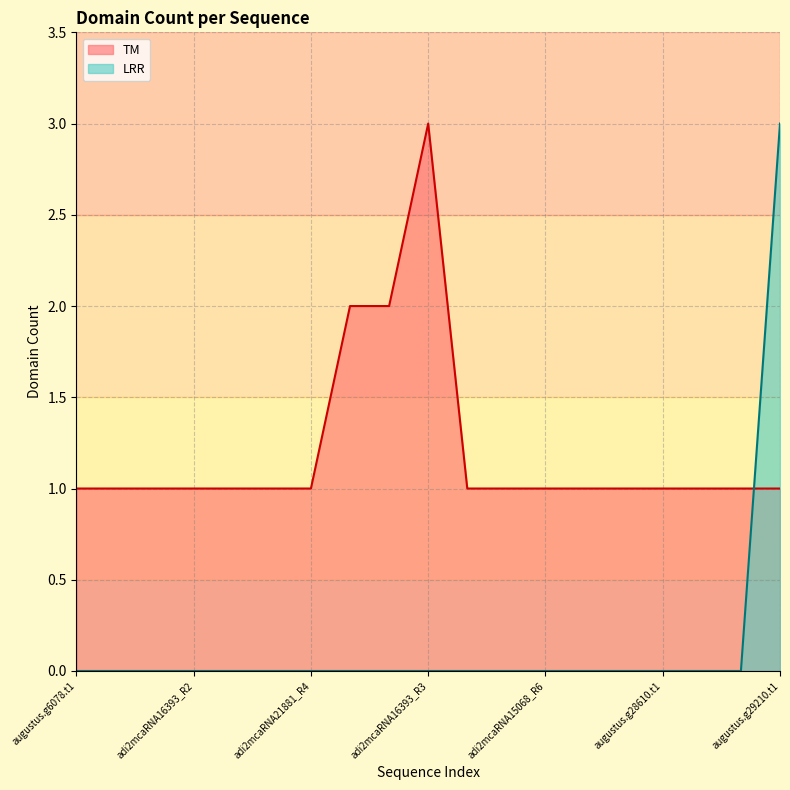

Rank the series by their average value, from lowest to highest.

LRR, TM